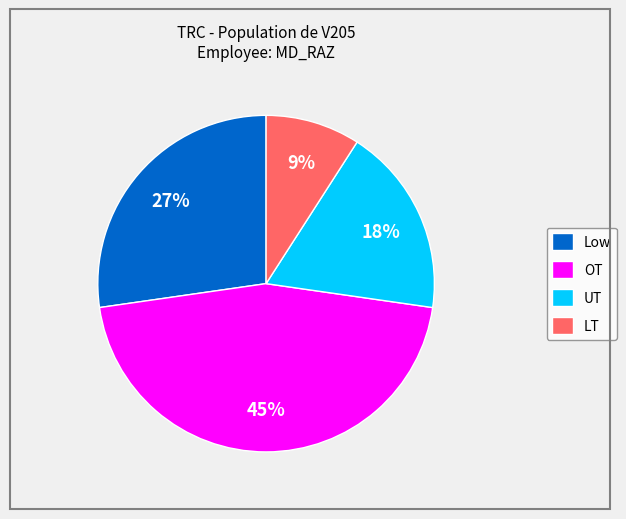

To the nearest percent, what is the combined percentage of Low and UT?

45%